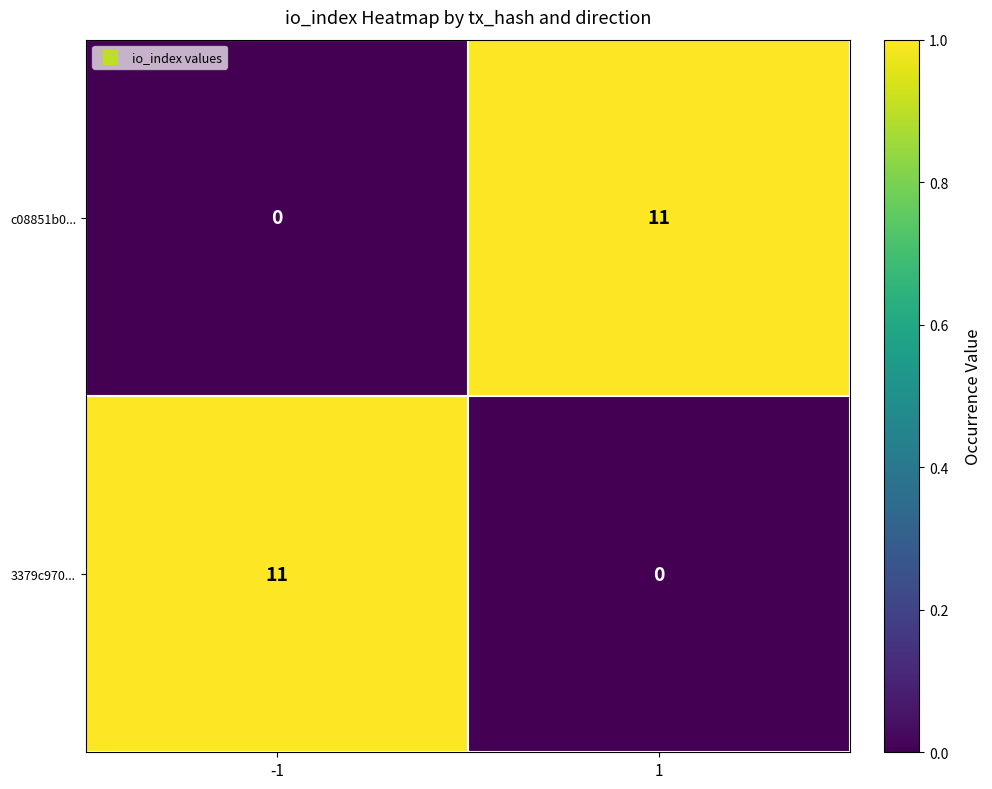

What is the maximum value for c08851b0...?

11